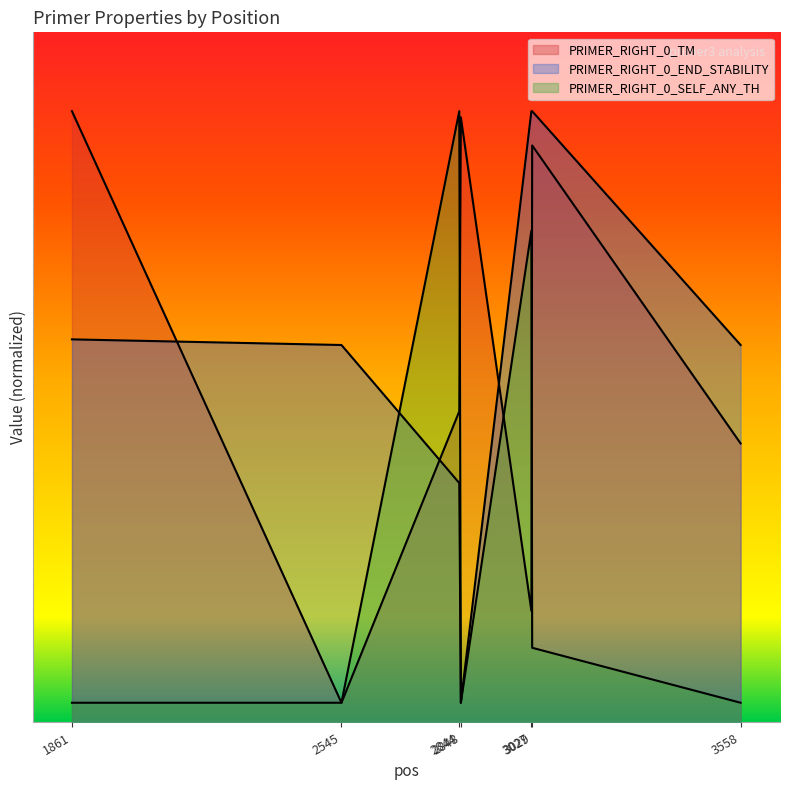

Reading left to right, extract all data points from this chart.

PRIMER_RIGHT_0_TM: 62.0	2.0	31.6	61.4	11.3	58.5	28.3
PRIMER_RIGHT_0_END_STABILITY: 38.9	38.3	24.3	2.0	62.0	62.0	38.3
PRIMER_RIGHT_0_SELF_ANY_TH: 2.0	2.0	62.0	2.0	49.9	7.6	2.0